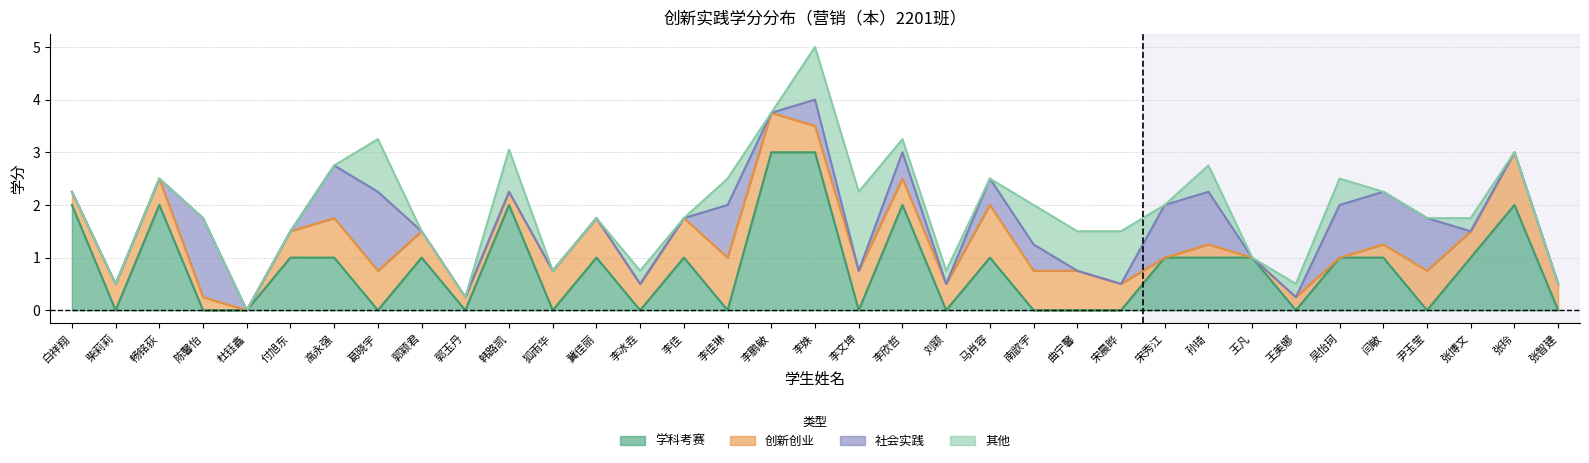

Between 杜钰鑫 and 闫敏, which is larger?

闫敏